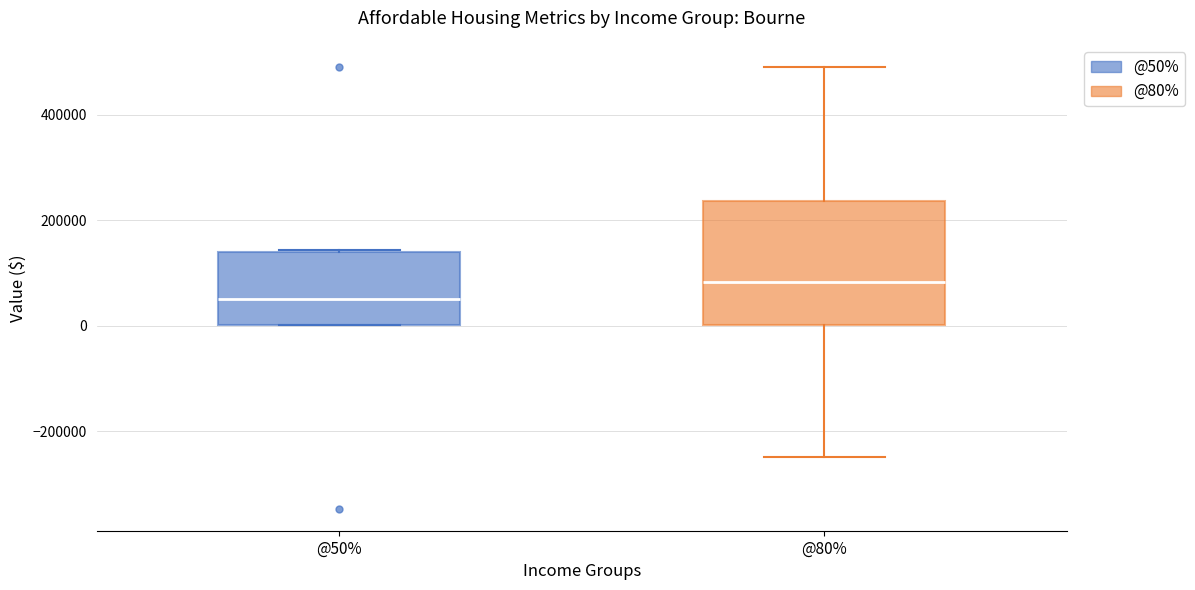

Where is the lower edge of the box for @80% on the y-axis? The values are not printed on the chart, so give them approximately, as read against the axis.

0